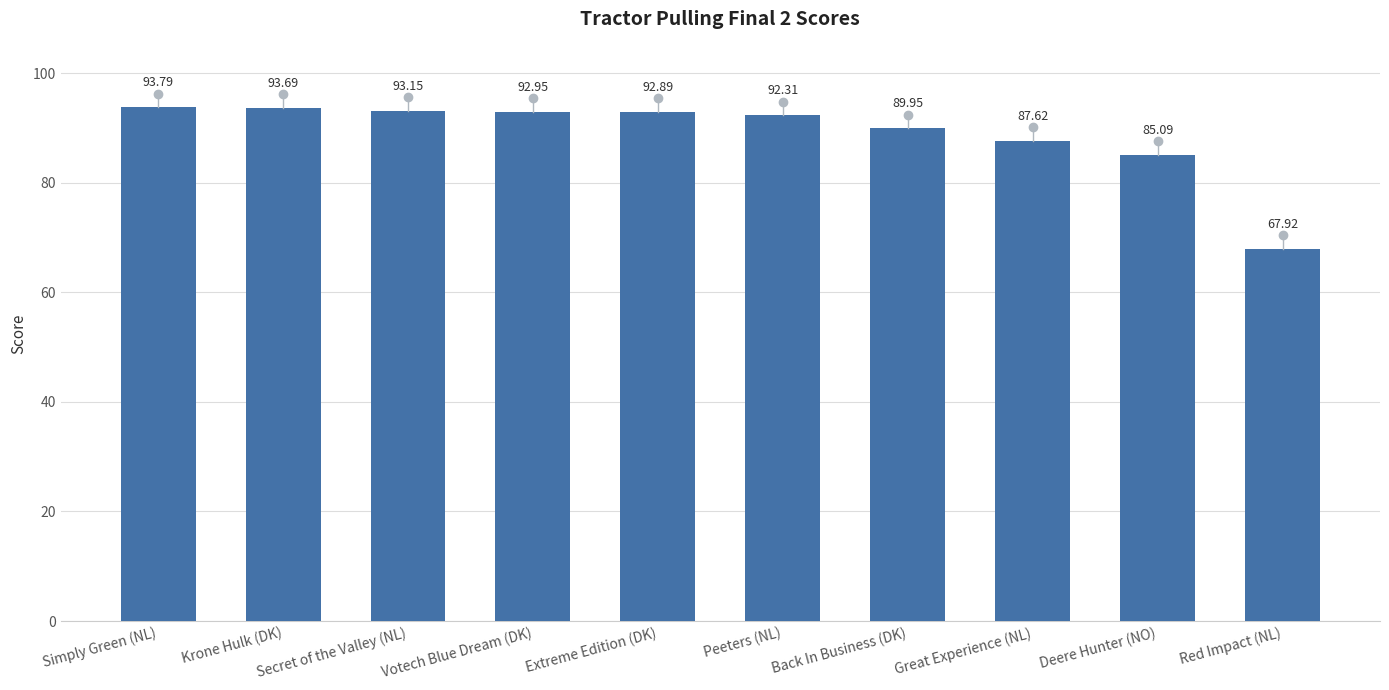

What is the maximum value shown in the chart?

93.8